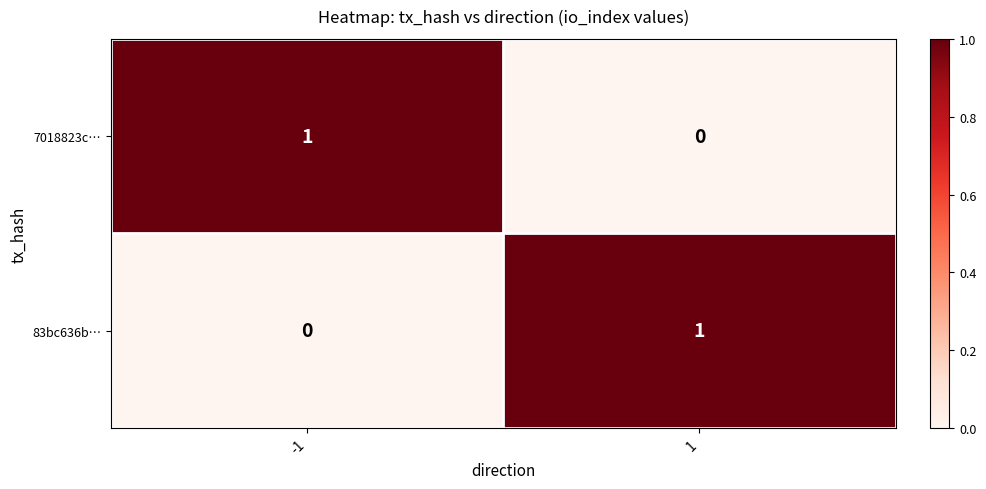

The value of 83bc636b… at -1 is 0. True or false?

True